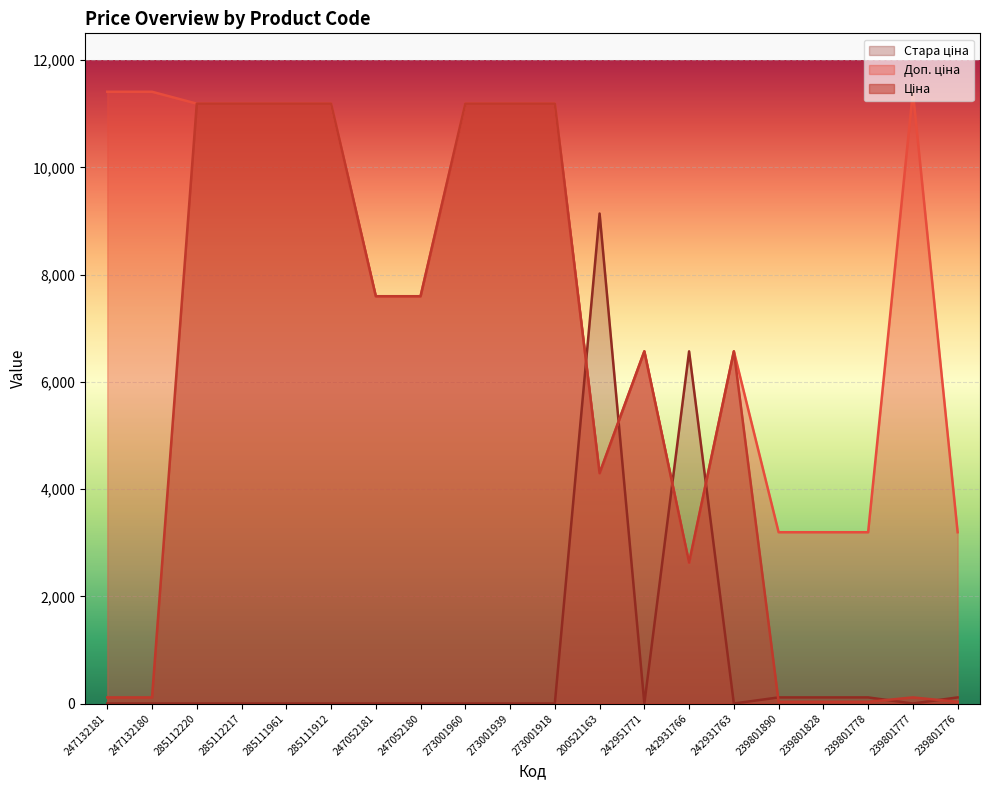

What is the difference between the second highest and minimum values in the Стара ціна series?

6568.8